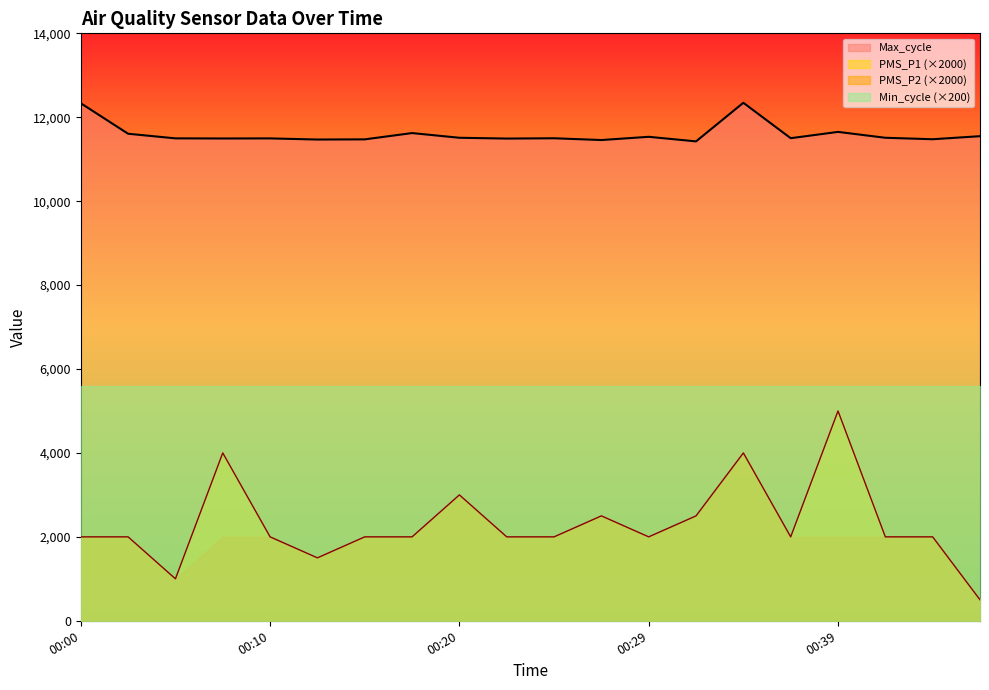

True or false: PMS_P1 has a value of 4000 at 00:34.

True